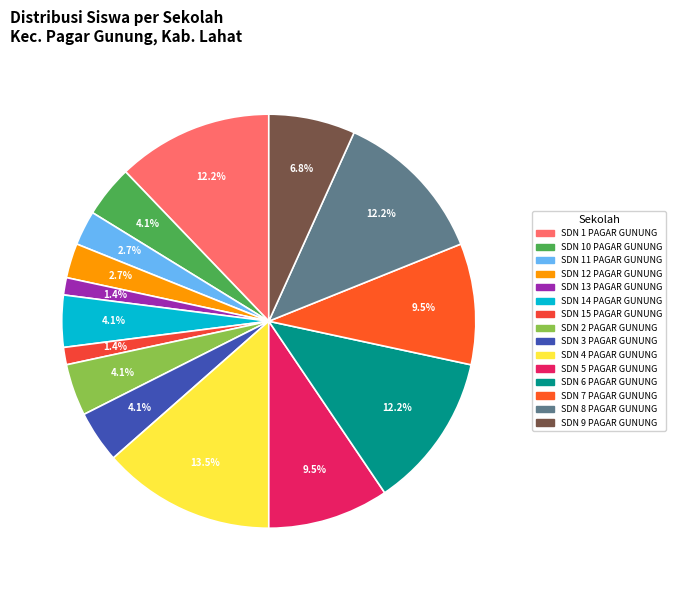

What percentage is the SDN 1 PAGAR GUNUNG slice, to the nearest percent?

12%